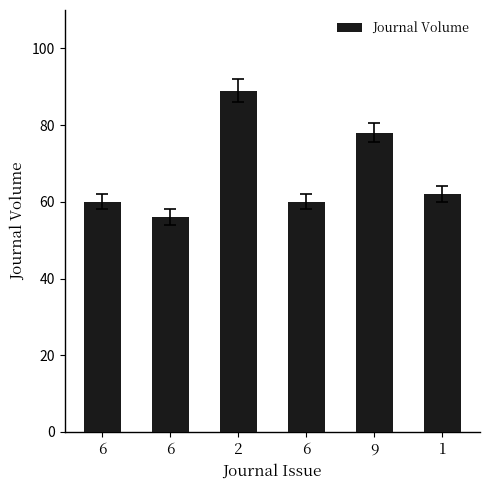

List the labels in order of value, largest first.

2, 9, 1, 6, 6, 6